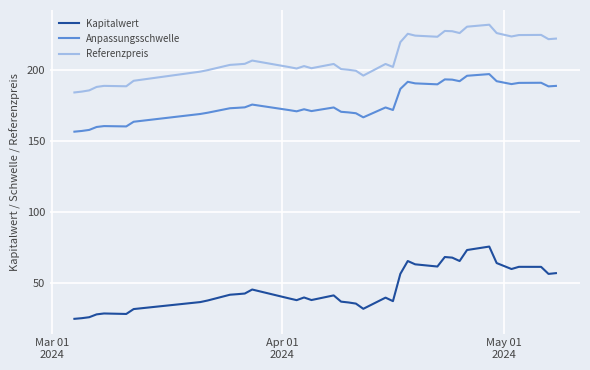

Rank the series by their average value, from lowest to highest.

Kapitalwert, Anpassungsschwelle, Referenzpreis